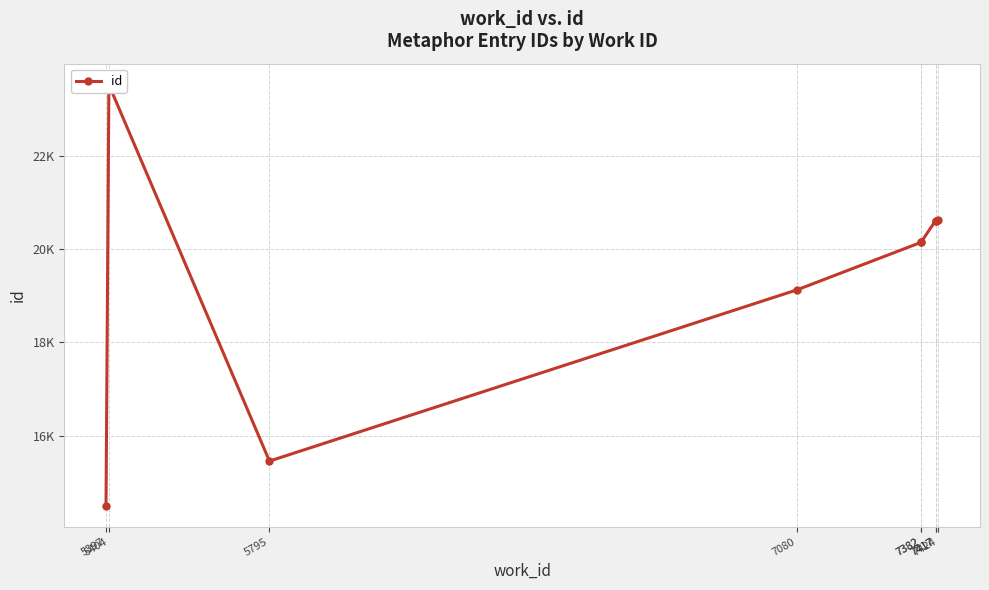

Reading left to right, transcribe all the data shown in this chart.

14504	23517	15457	19125	20142	20146	20605	20606	20614